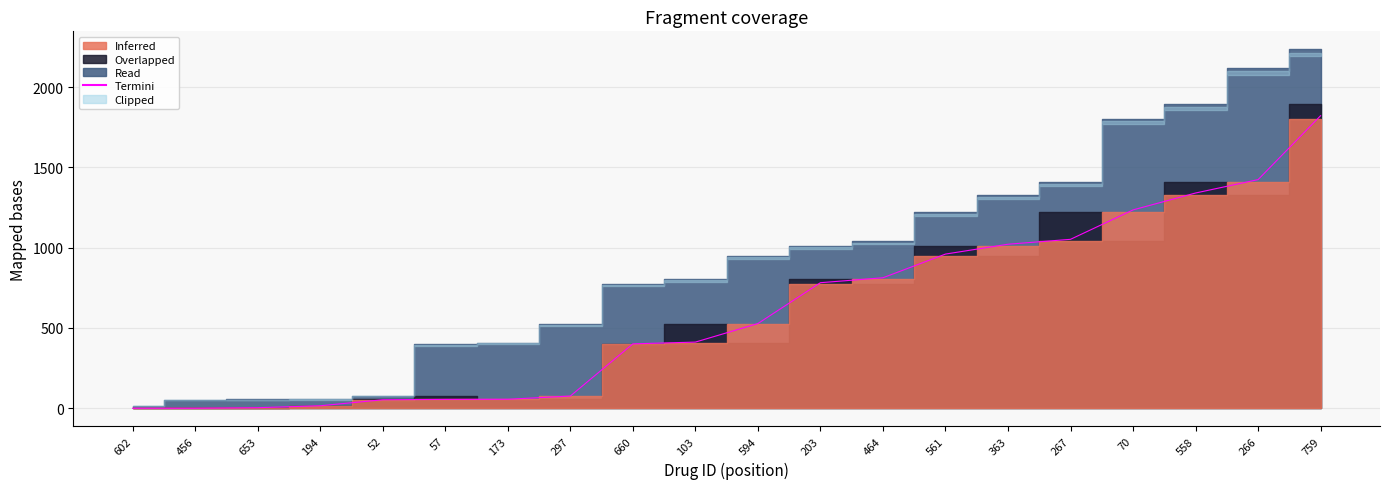

What is the maximum value shown in the chart?

1821.8